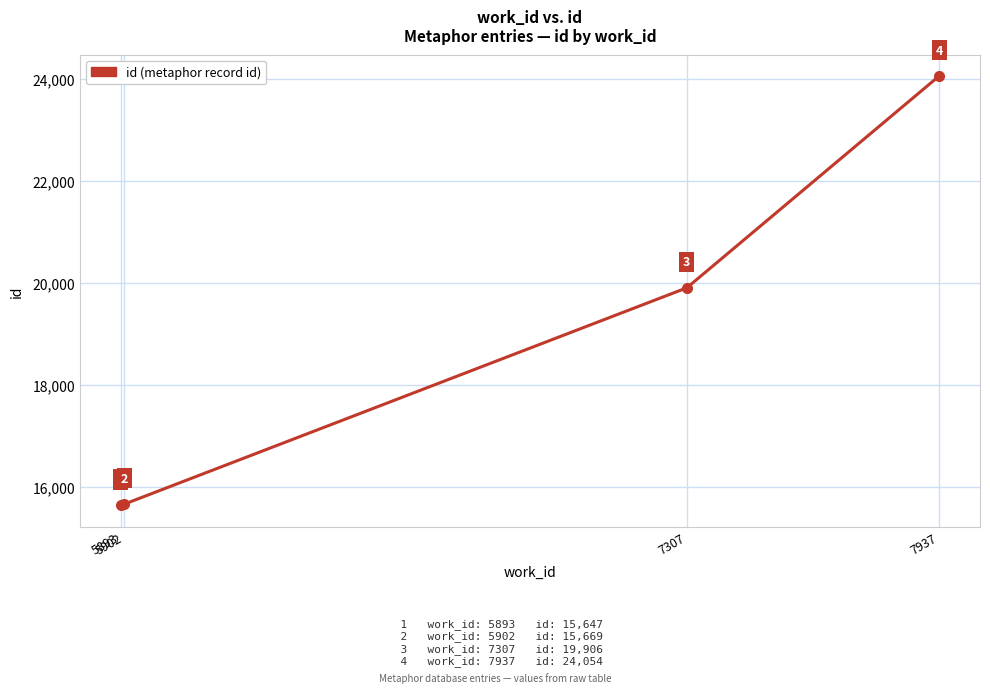

What is the sum of the values at 5902 and 7937?

39723